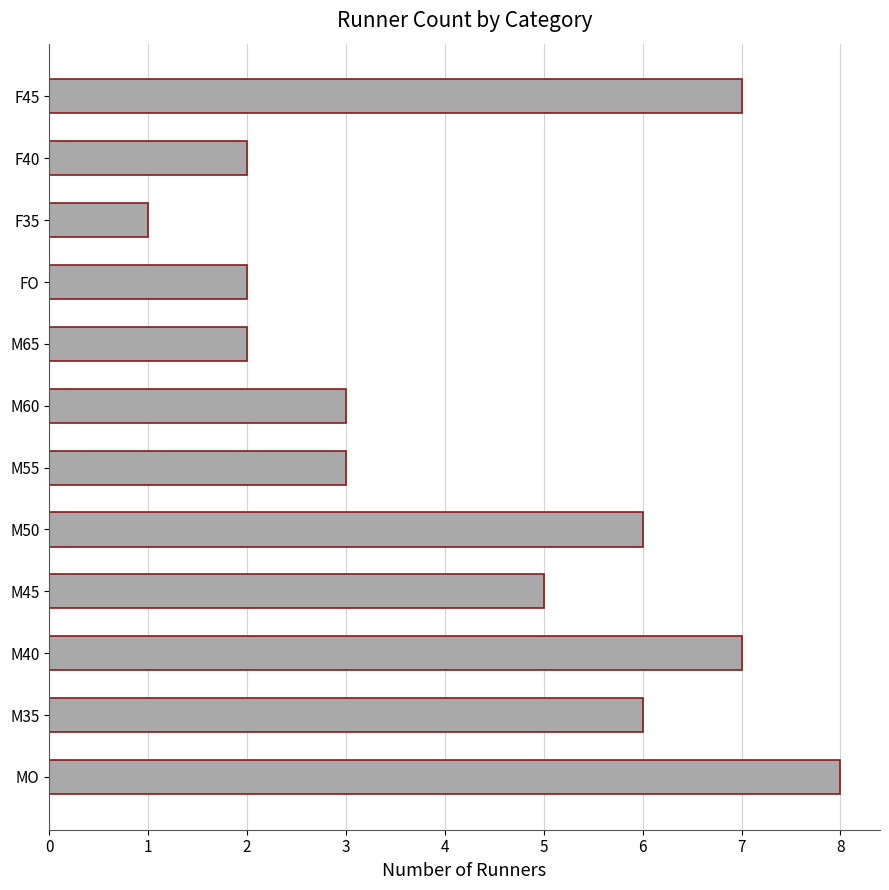

What is the difference between the second highest and minimum values?

6